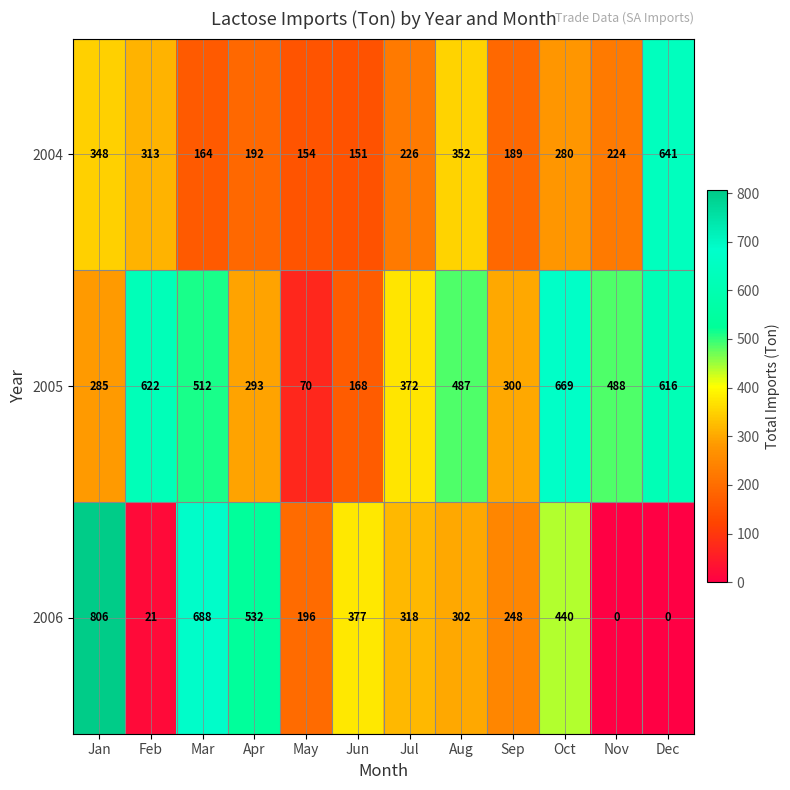

What is the total value across all series at May?

420